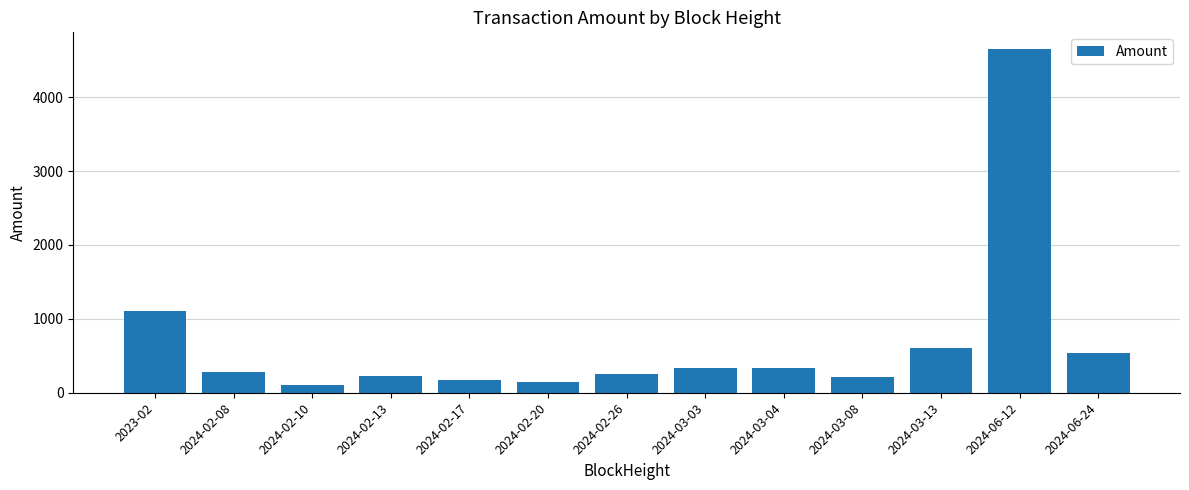

At which label is the value closest to 2371?

2023-02